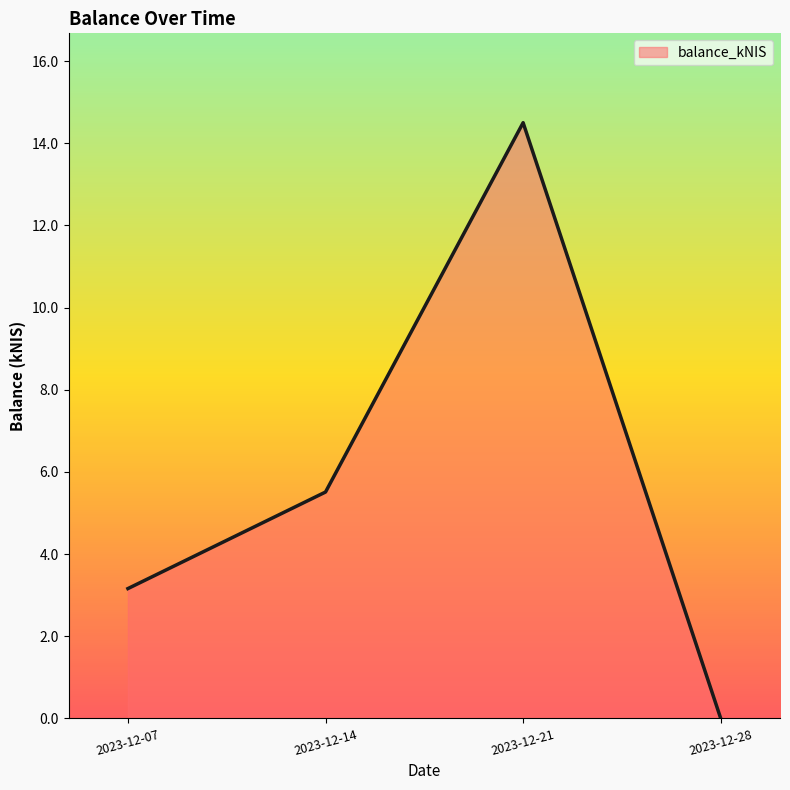

Rank the categories by value from highest to lowest.

2023-12-21, 2023-12-14, 2023-12-07, 2023-12-28